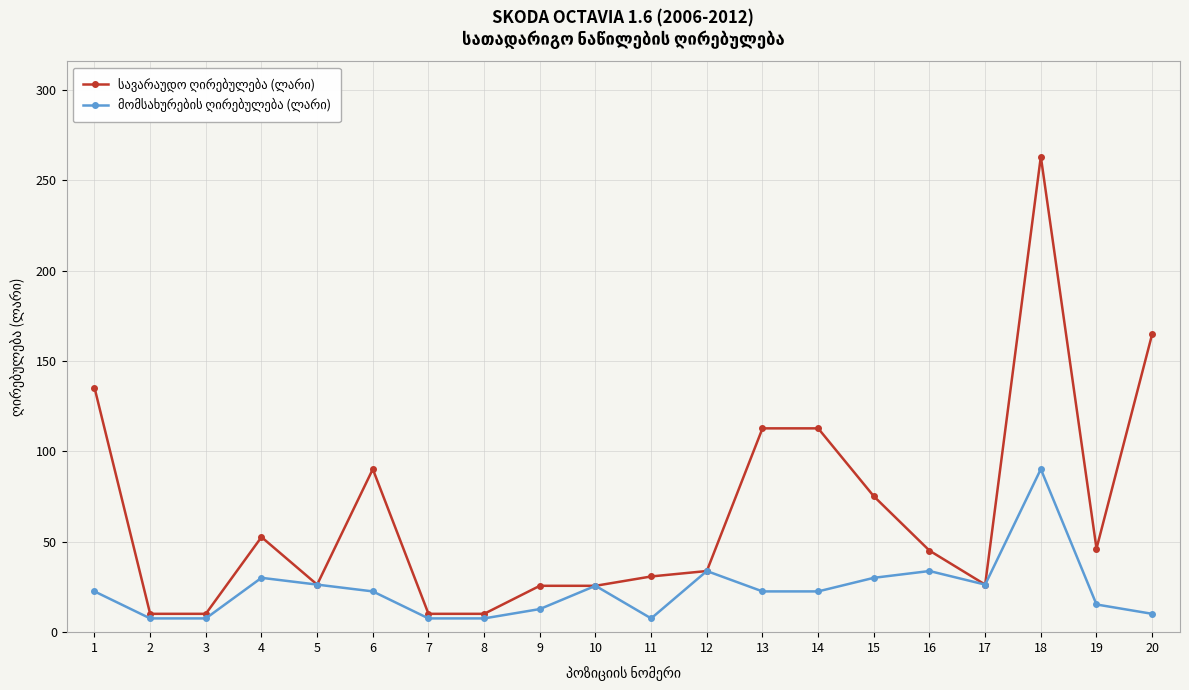

What is the total value across all series at 18?

353.4